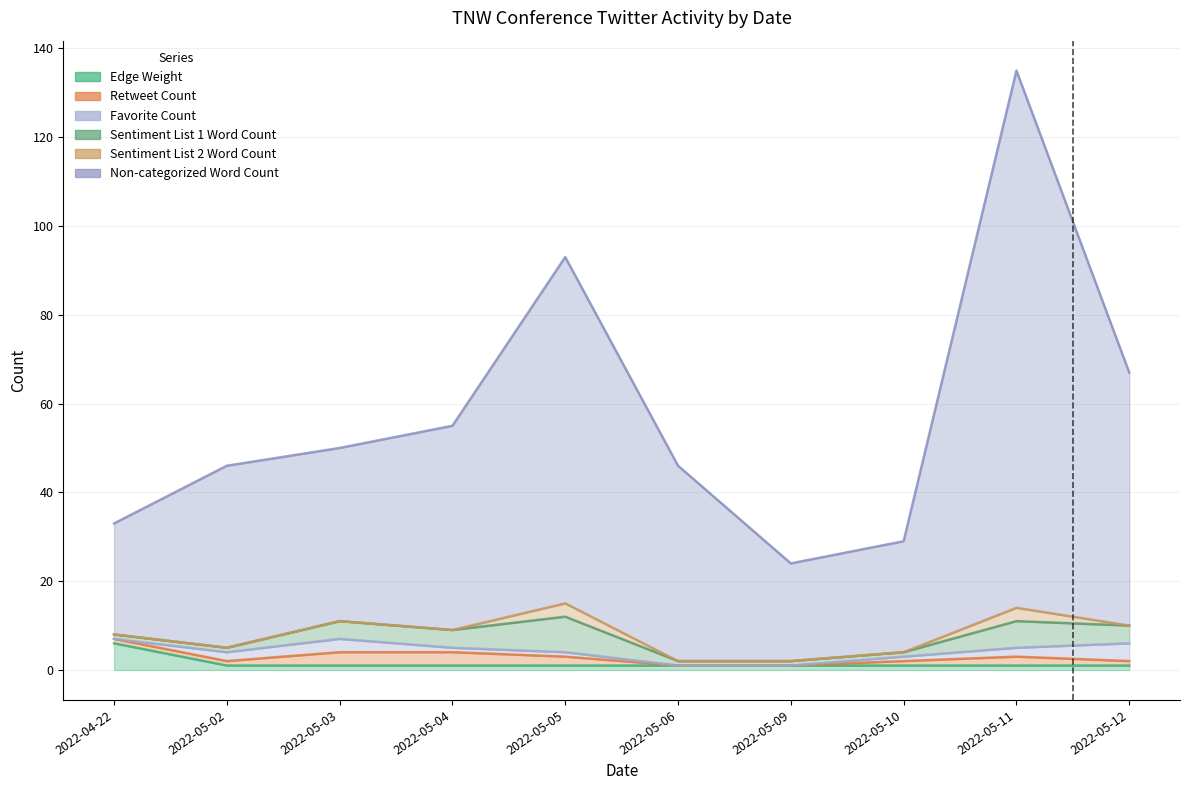

What is the value of the Non-categorized Word Count point at the 6th from the left?

44